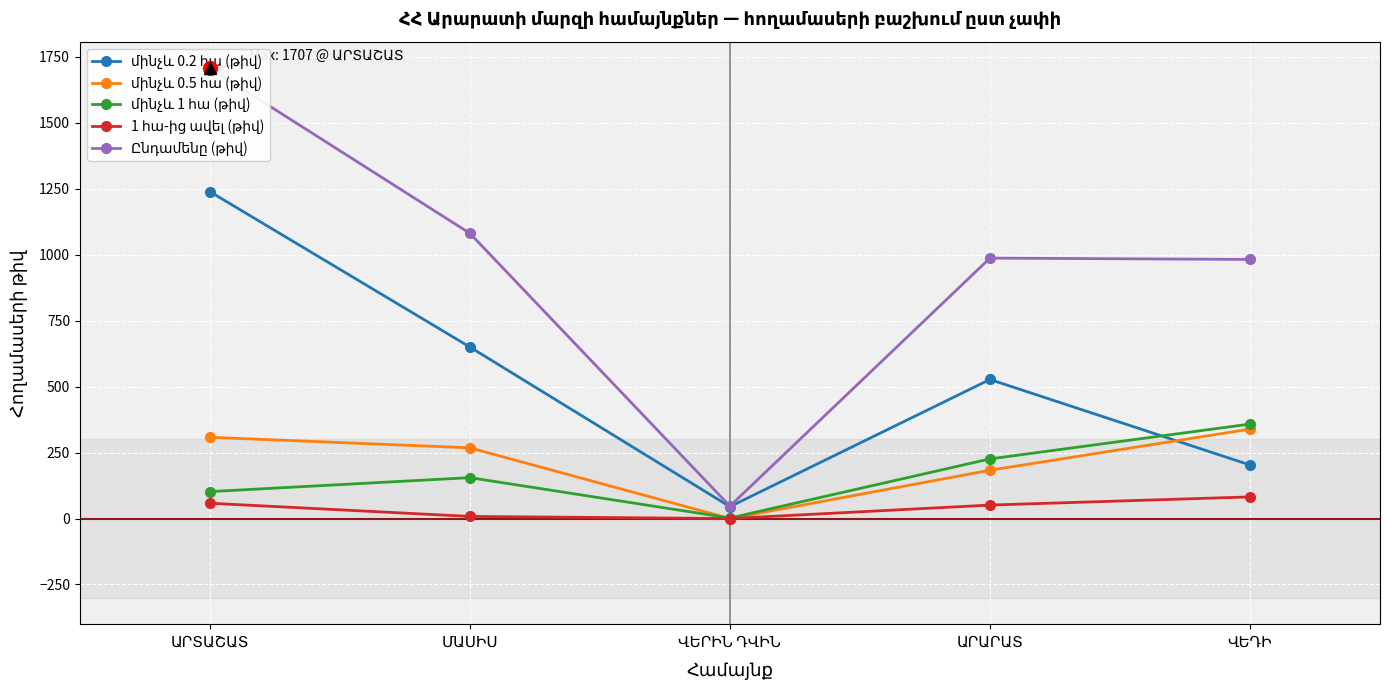

Which series has the widest spread of values?

Ընդամենը (թիվ)